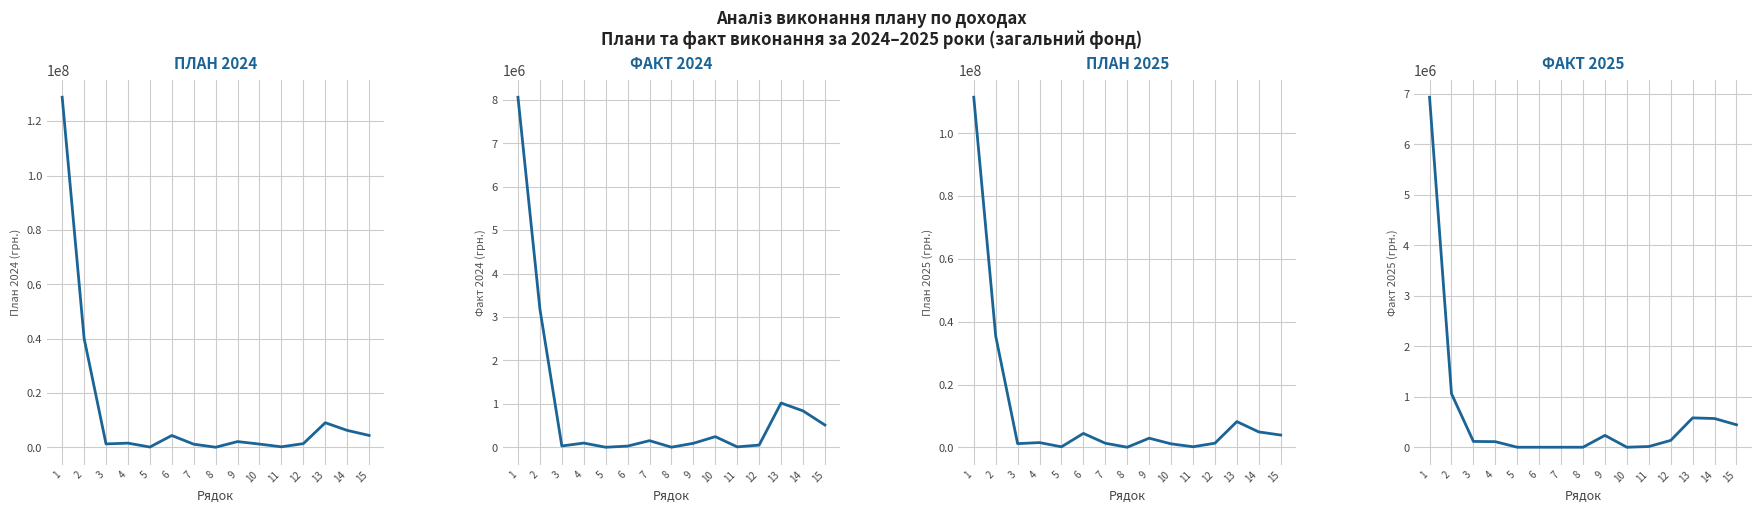

What is the total value across all series at 13?

18814766.4